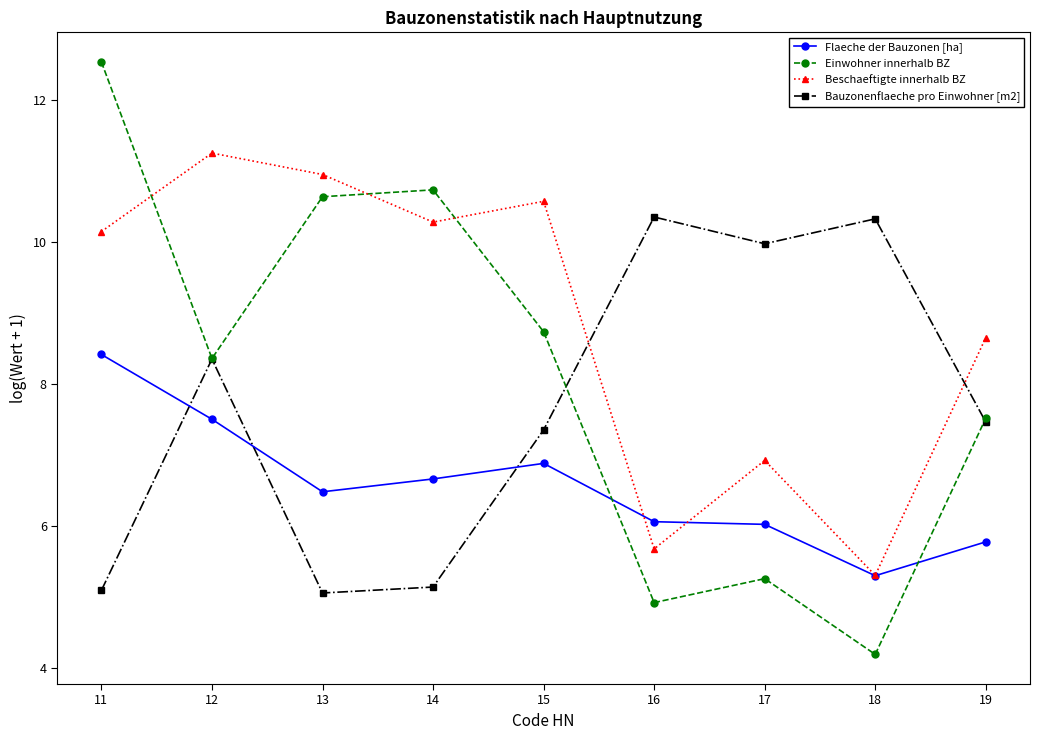

What is the average value of the Bauzonenflaeche pro Einwohner [m2] series?

7.7